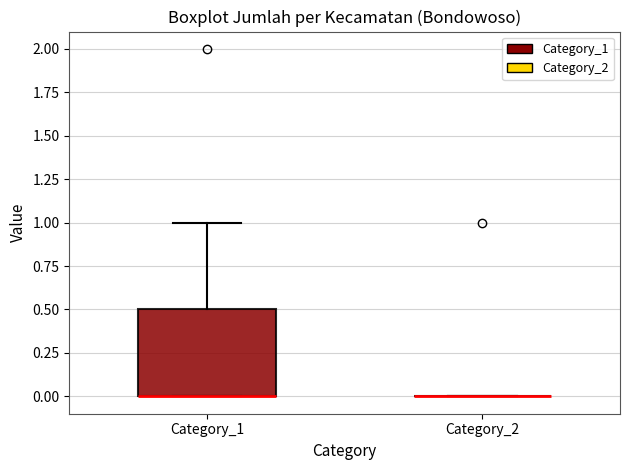

Reading left to right, transcribe this box plot: for each box, give where its median line is, the range the box spans, and where its two whiskers end, as read against the y-axis. The values are not printed on the chart, so give them approximately, as read against the axis.

Category_1: median 0.0 (drawn on the box's lower edge), box 0.0 to 0.5, whiskers 0.0 to 1.0
Category_2: box collapsed to a line at 0.0, whiskers 0.0 to 0.0